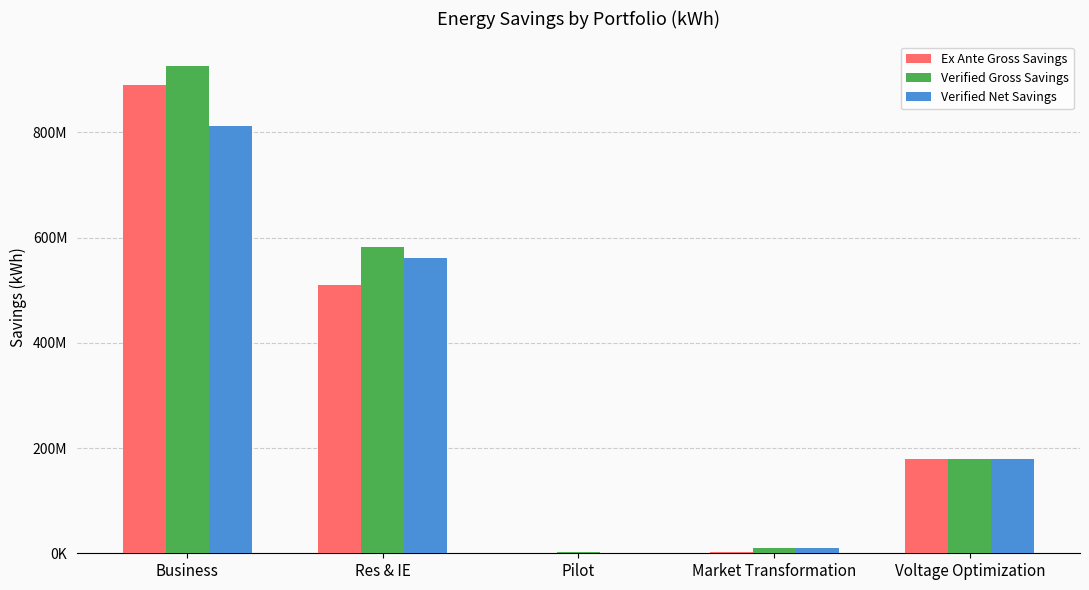

Are the bars grouped side by side (vs. stacked)?

Yes